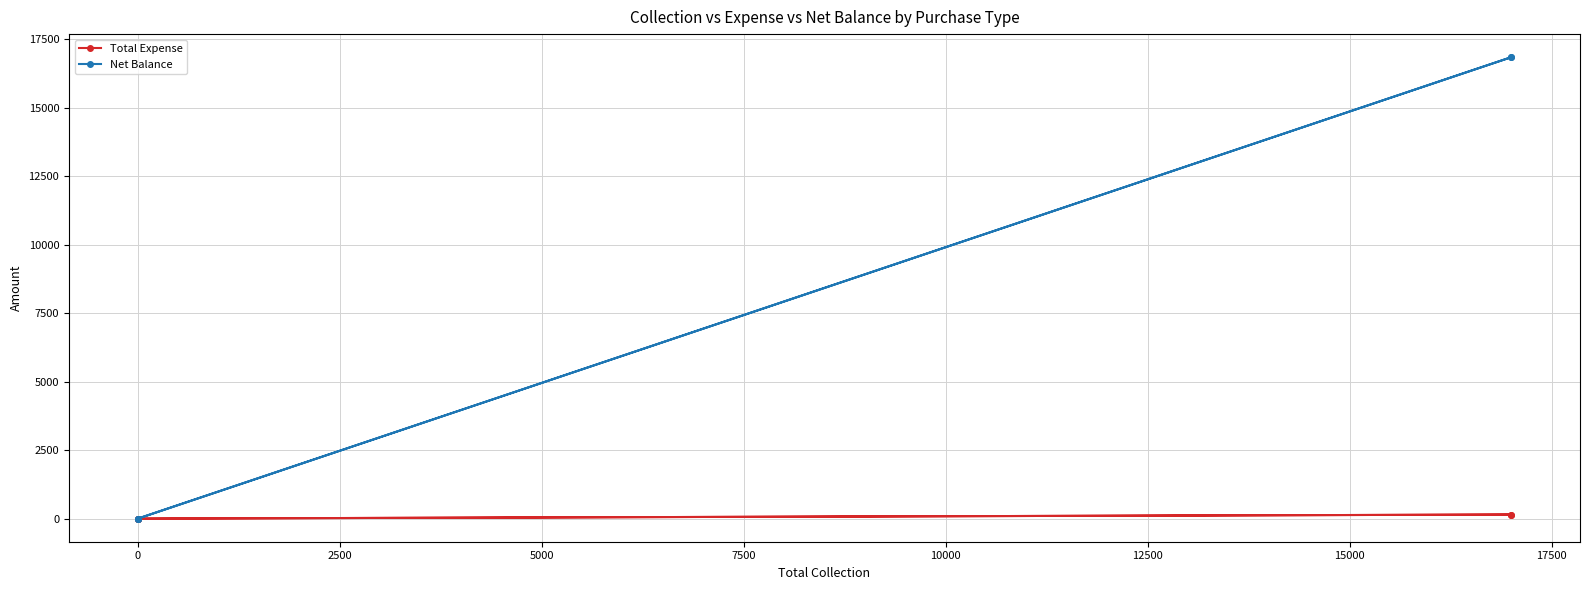

What is the value of the Net Balance point at the 5th from the left?

16850